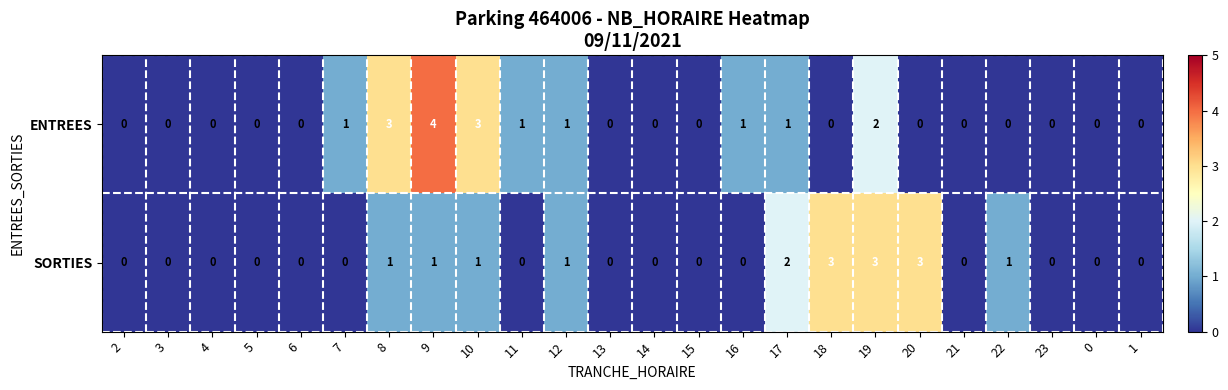

List the series in order of their peak value, lowest first.

SORTIES, ENTREES